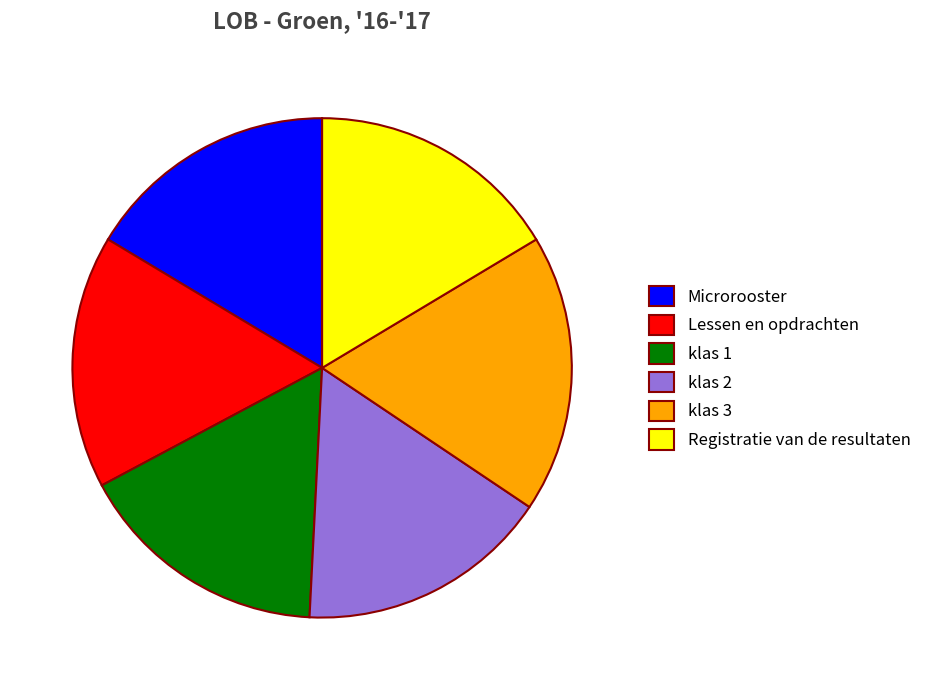

Is Microrooster the majority of the pie?

No